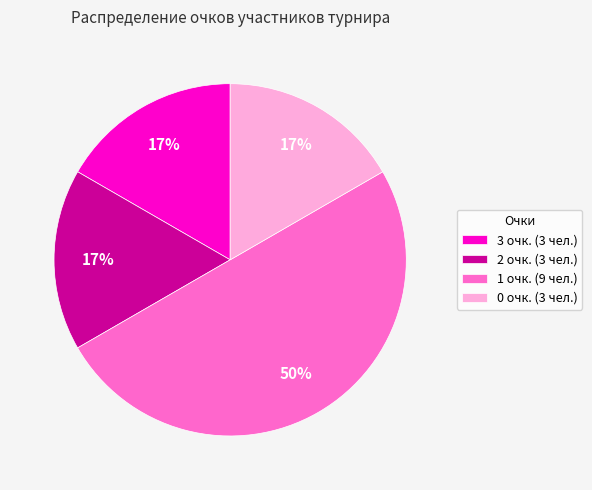

How many slices are in this pie chart?

4